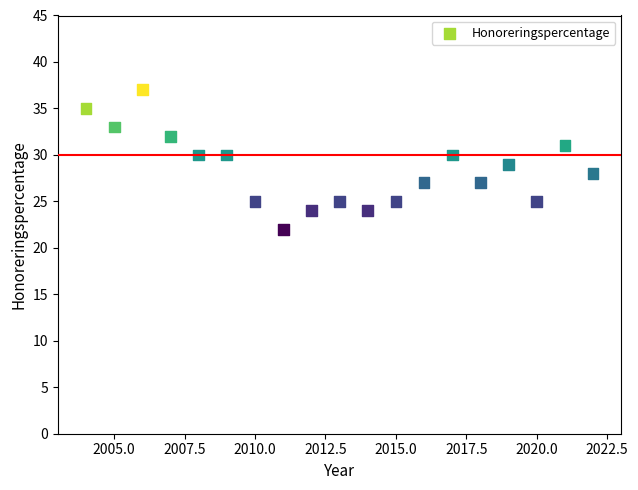

What is the range of Y values (max minus min)?

15